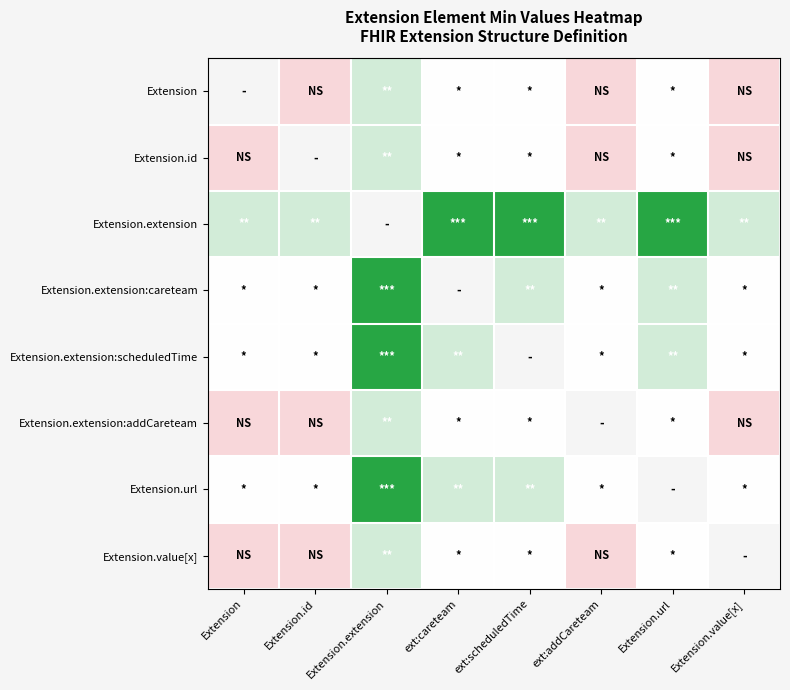

At which category does the chart reach its minimum across all series?

Extension.id